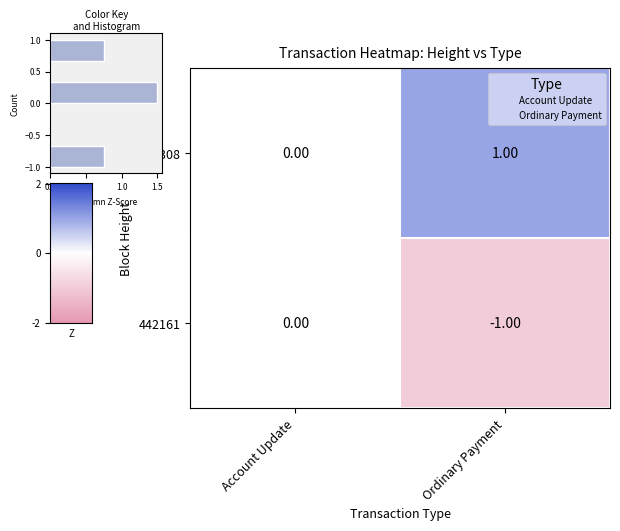

The Ordinary Payment series shows 1 at Ordinary Payment. True or false?

True